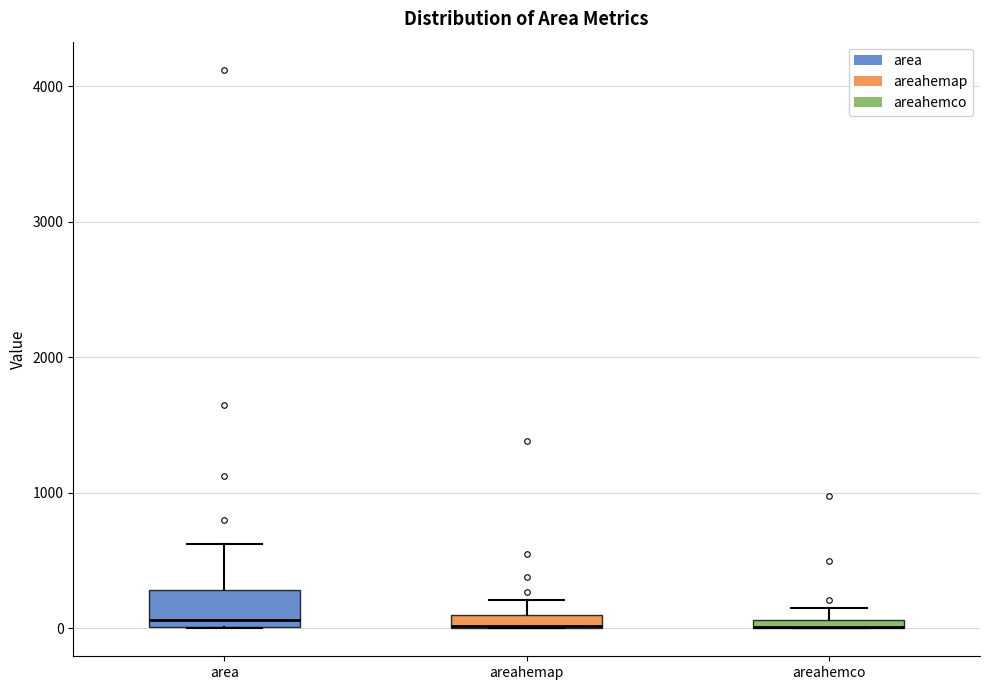

Where does the upper whisker of the box for areahemap end on the y-axis? The values are not printed on the chart, so give them approximately, as read against the axis.

200